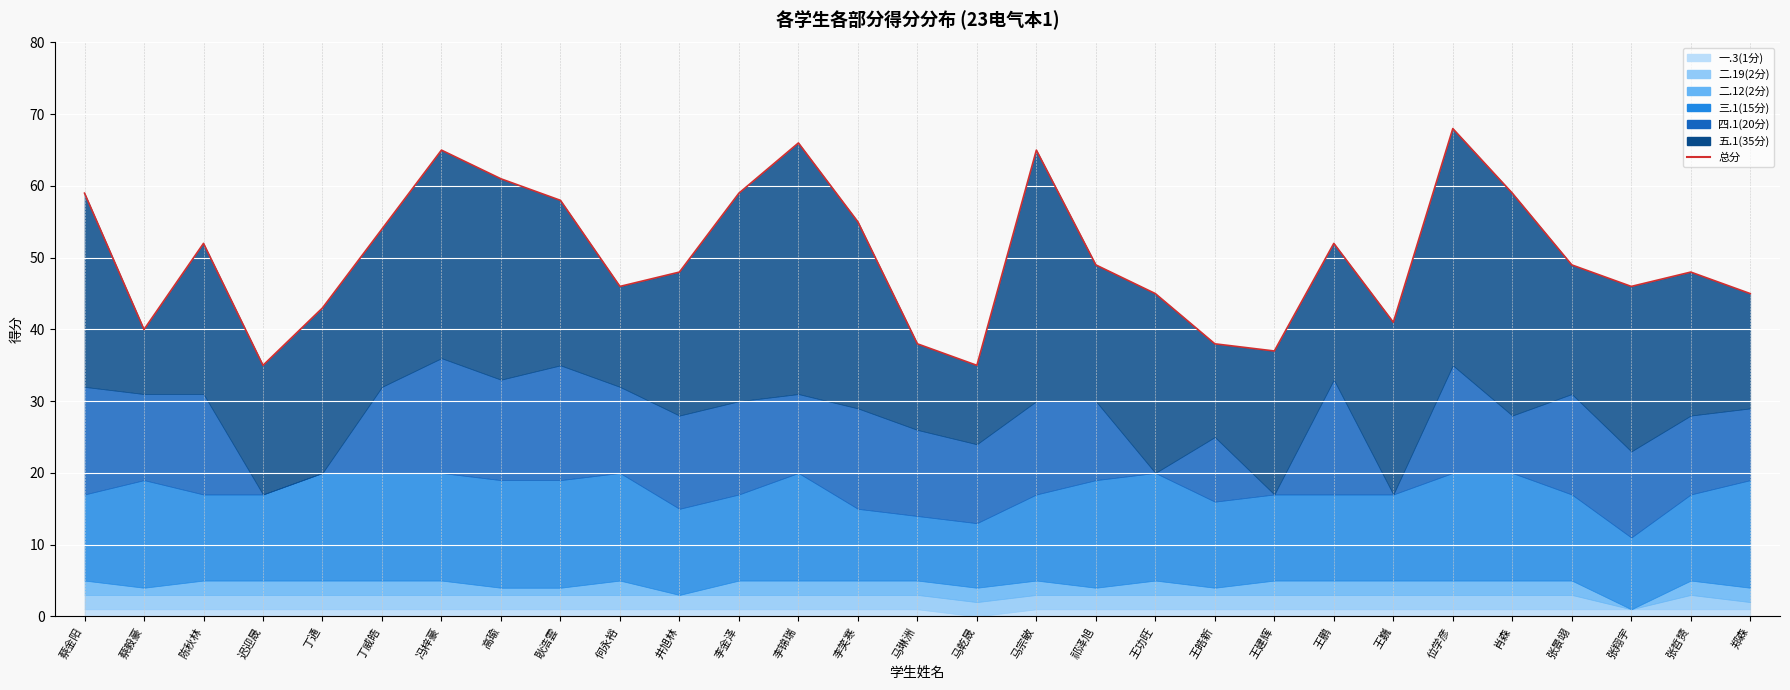

Is it true that the value at 郑森 is 10?

False